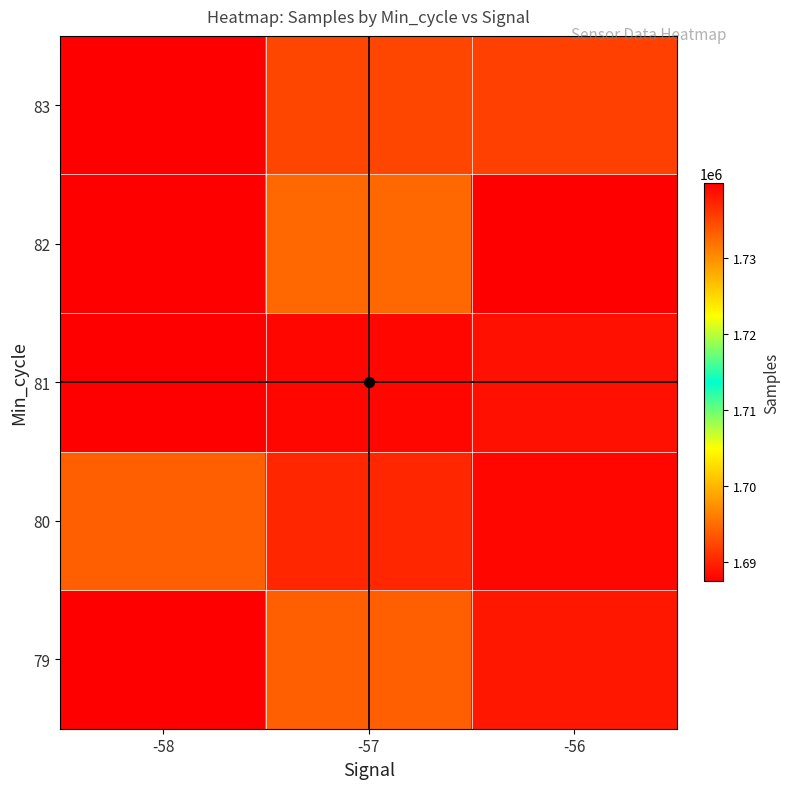

Reading left to right, list all the values displayed in this chart.

79: -58=1687520	-57=1694084	-56=1738189
80: -58=1694084	-57=1737182	-56=1739320
81: -58=1687520	-57=1739324	-56=1688649
82: -58=1687520	-57=1694633	-56=1739866
83: -58=1687520	-57=1692382	-56=1735438